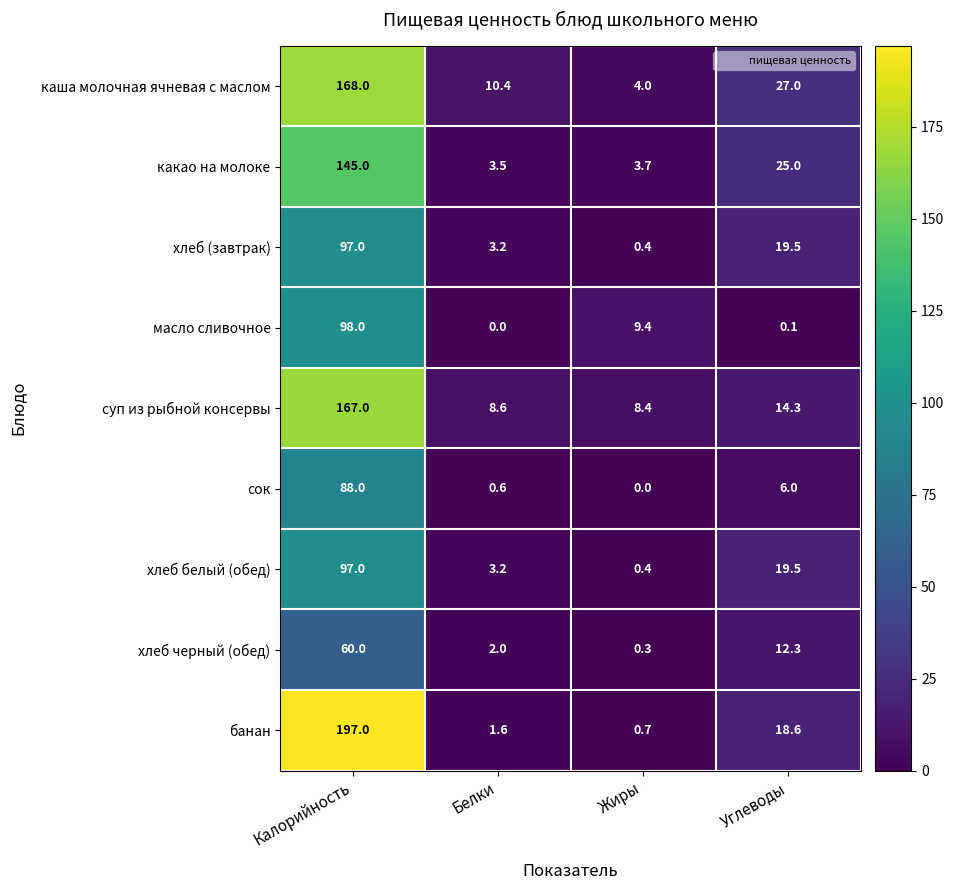

Which category has the highest value in the масло сливочное series?

Калорийность